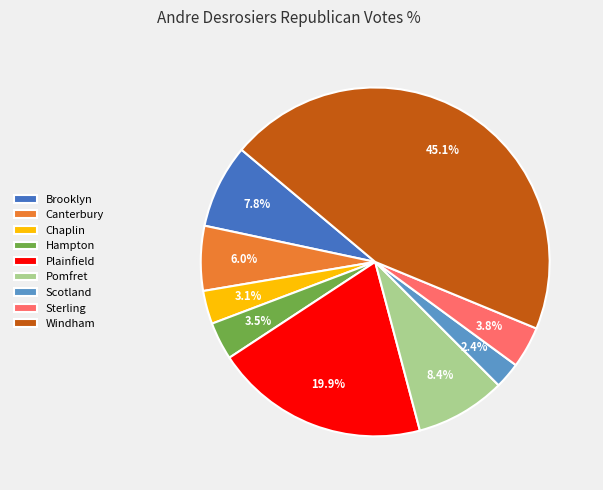

Which slice is the largest?

Windham